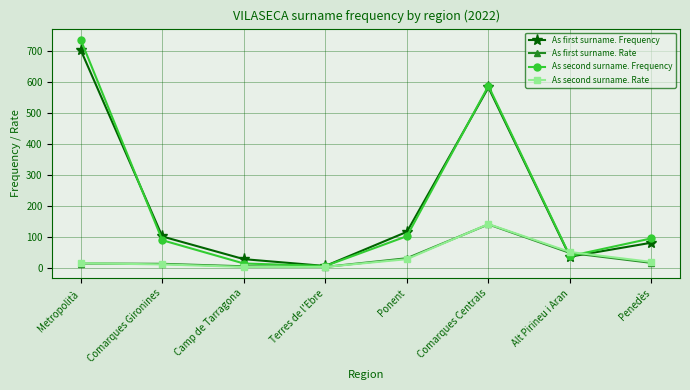

What is the total value across all series at Alt Pirineu i Aran?

173